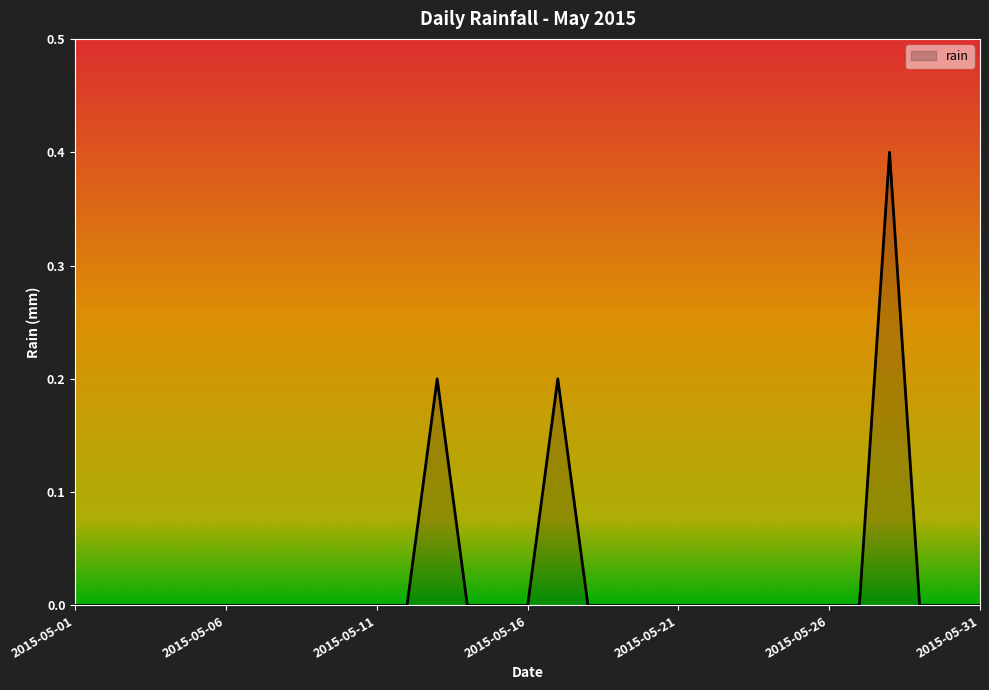

What is the maximum value shown in the chart?

0.4